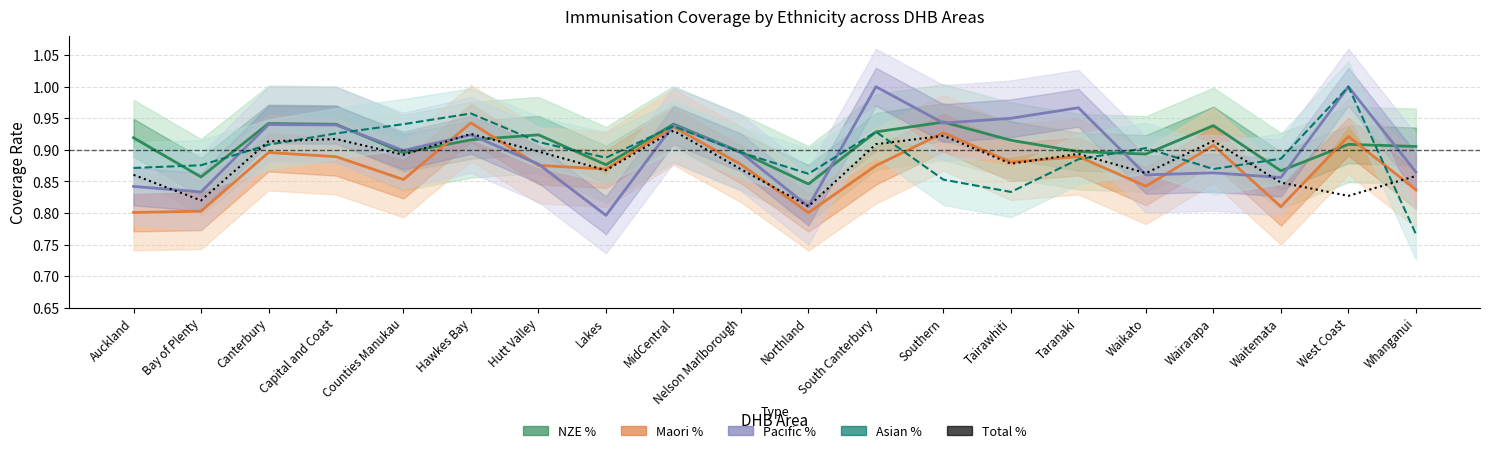

What is the lowest value of the NZE % series?

0.8